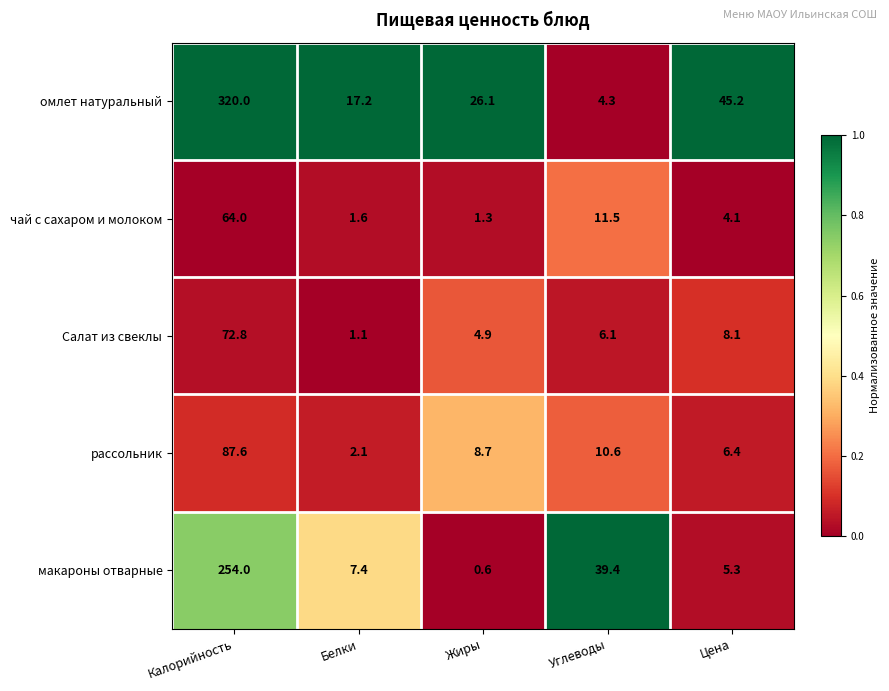

The value of макароны отварные at Углеводы is 39.4. True or false?

True